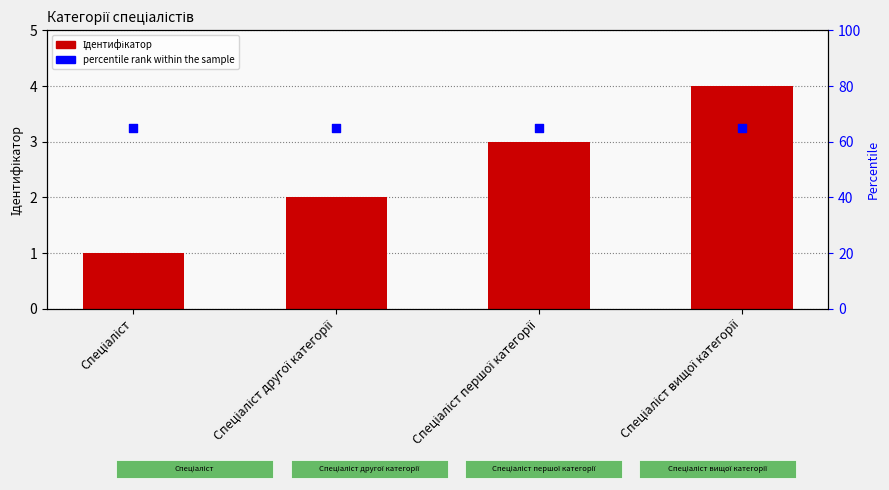

What are all the series names shown in the legend?

Ідентифікатор, percentile rank within the sample